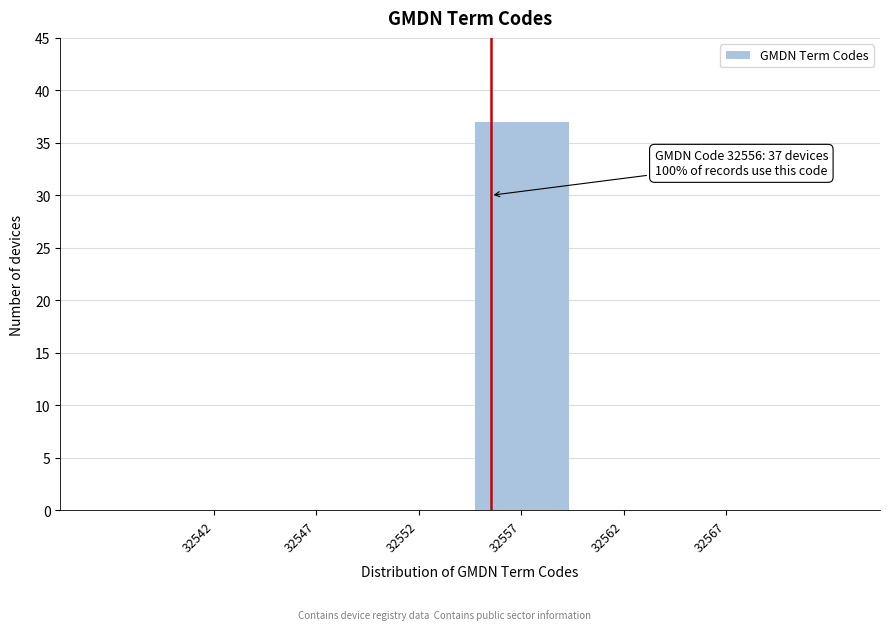

Reading left to right, transcribe all the data shown in this chart.

32542=0	32547=0	32552=0	32557=37	32562=0	32567=0